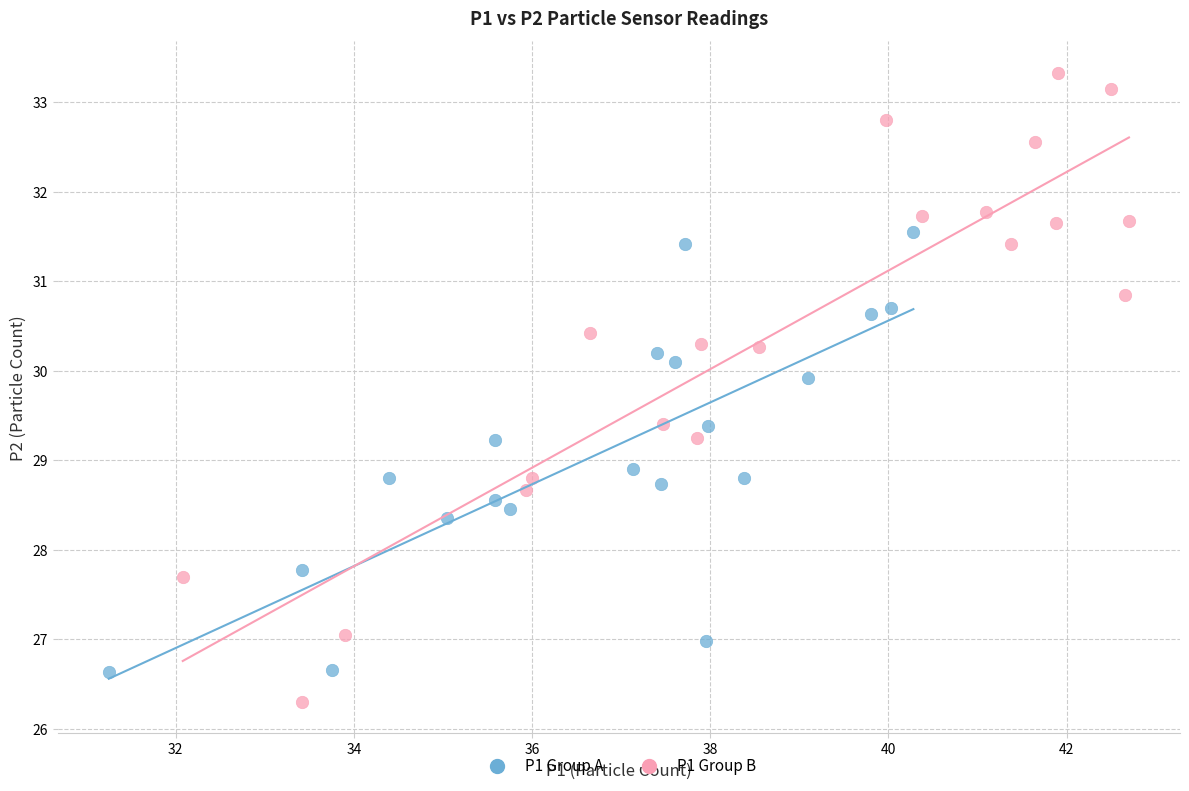

Which series reaches the minimum Y coordinate?

P1 Group B